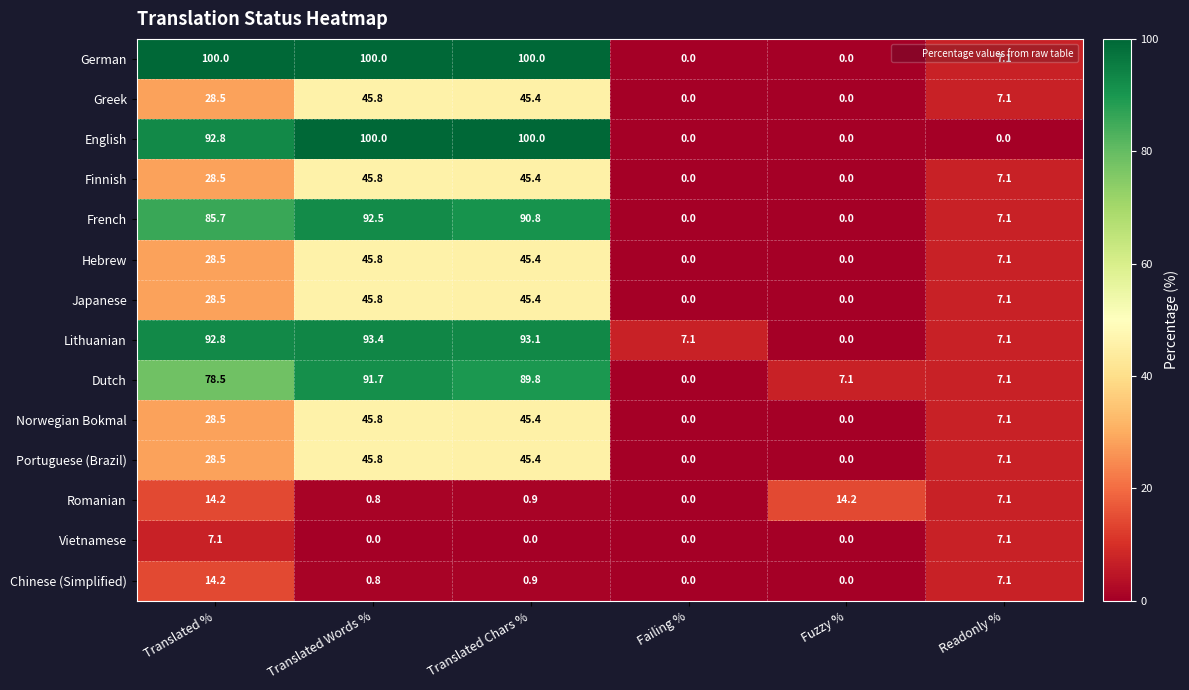

At how many categories does at least one series exceed 26?

3